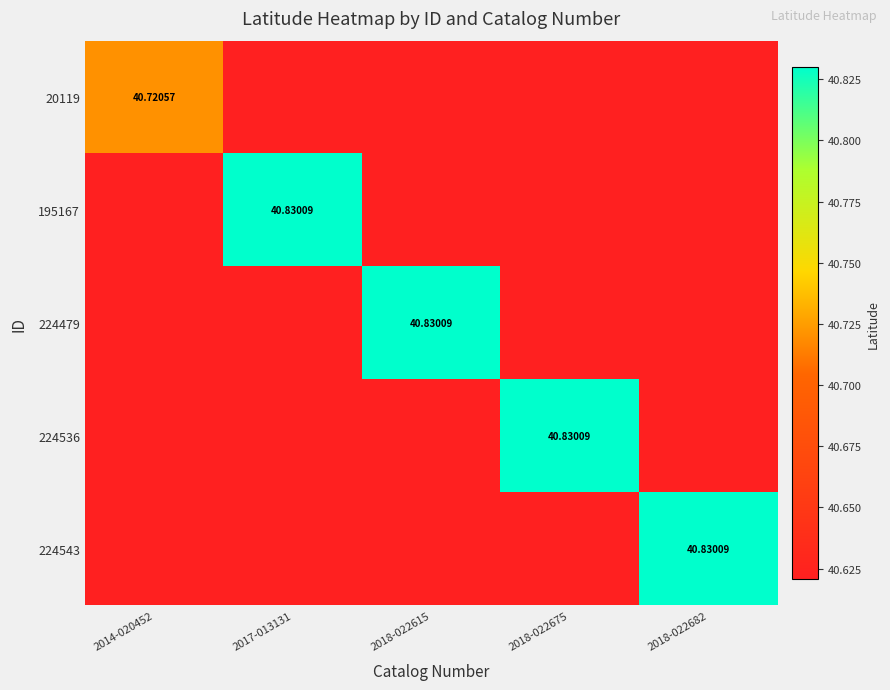

What is the difference between the highest and lowest values at 2018-022675?

0.2